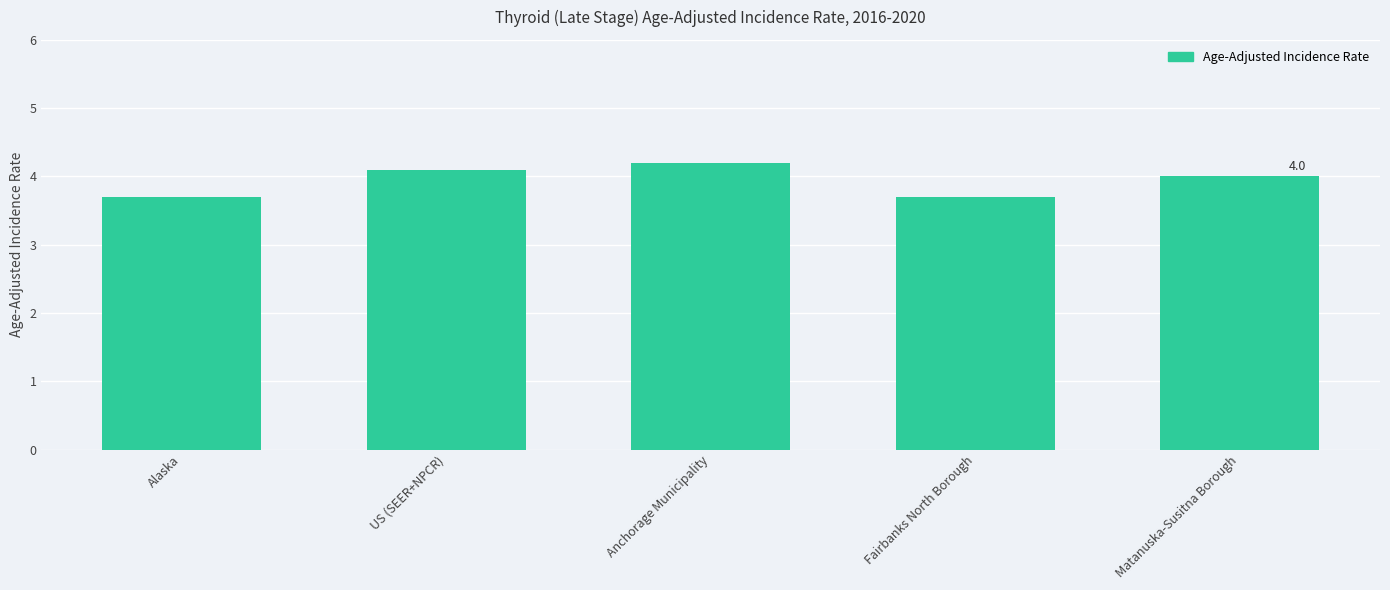

What is the sum of all values?

19.7